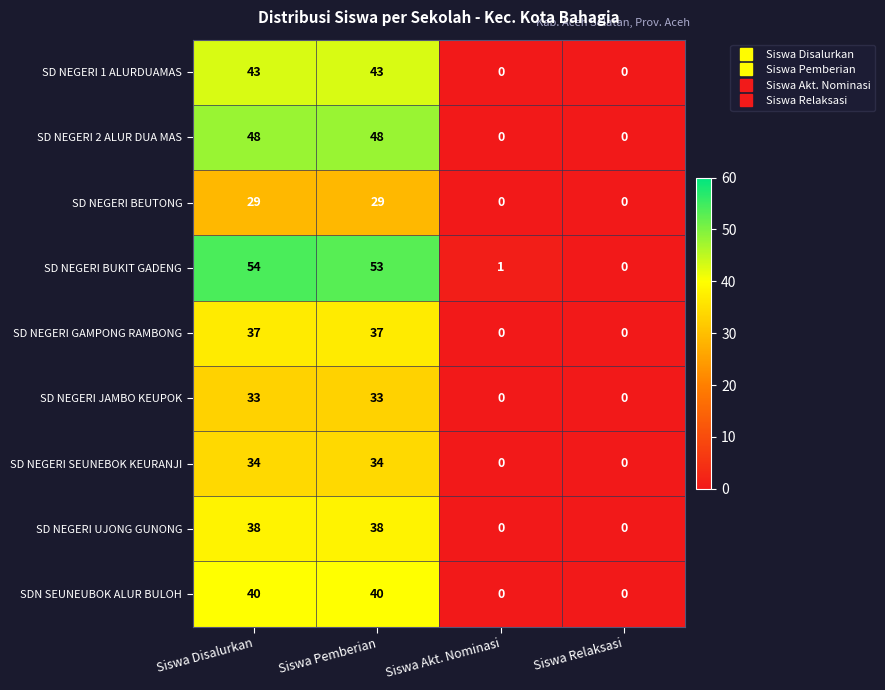

Is it true that SD NEGERI BUKIT GADENG equals -18 at Siswa Relaksasi?

False